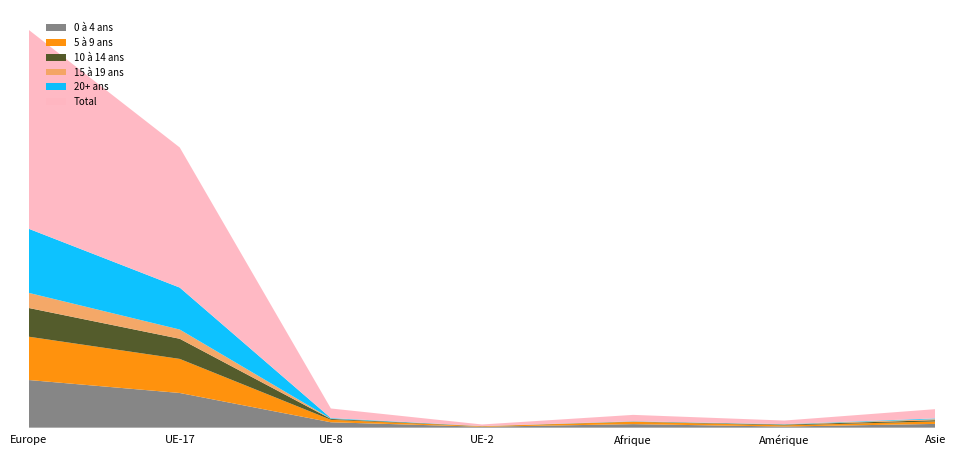

Reading right to left, what are all the values shown in this chart?

0 à 4 ans: Asie=146	Amérique=44	Afrique=137	UE-2=36	UE-8=209	UE-17=1345	Europe=1848
5 à 9 ans: Asie=95	Amérique=46	Afrique=91	UE-2=20	UE-8=96	UE-17=1321	Europe=1680
10 à 14 ans: Asie=50	Amérique=27	Afrique=9	UE-2=4	UE-8=34	UE-17=781	Europe=1114
15 à 19 ans: Asie=39	Amérique=12	Afrique=5	UE-2=1	UE-8=9	UE-17=358	Europe=586
20+ ans: Asie=29	Amérique=9	Afrique=6	UE-2=1	UE-8=24	UE-17=1627	Europe=2486
Total: Asie=359	Amérique=138	Afrique=248	UE-2=62	UE-8=372	UE-17=5432	Europe=7714